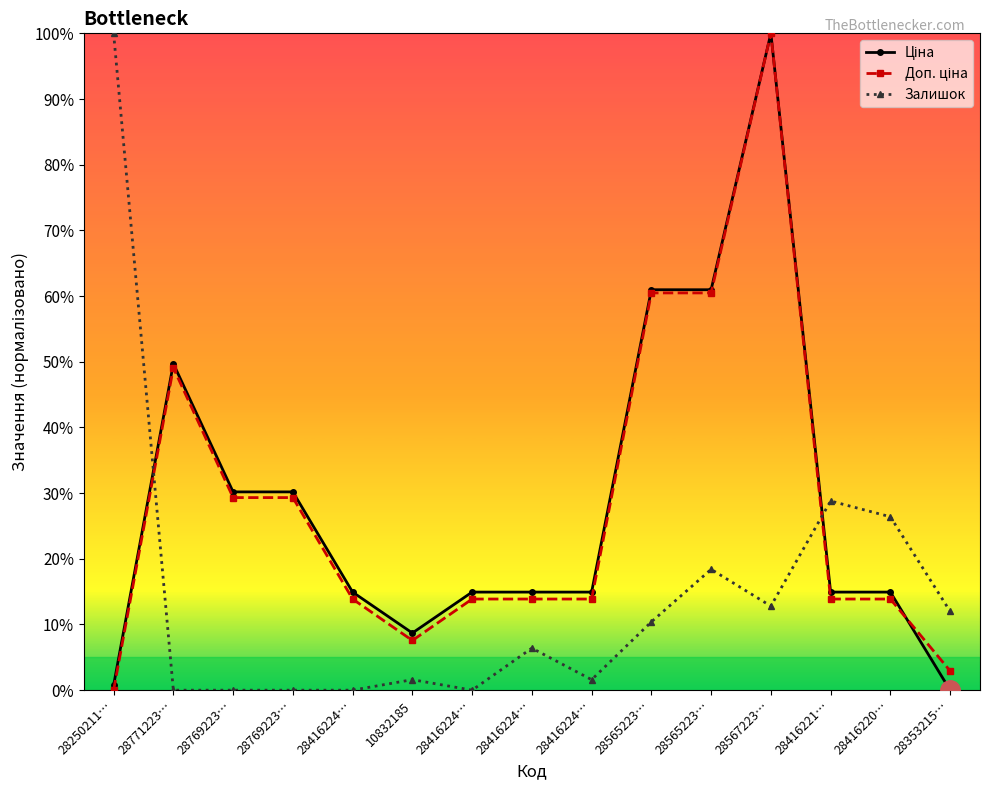

Does the chart have visible grid lines?

No